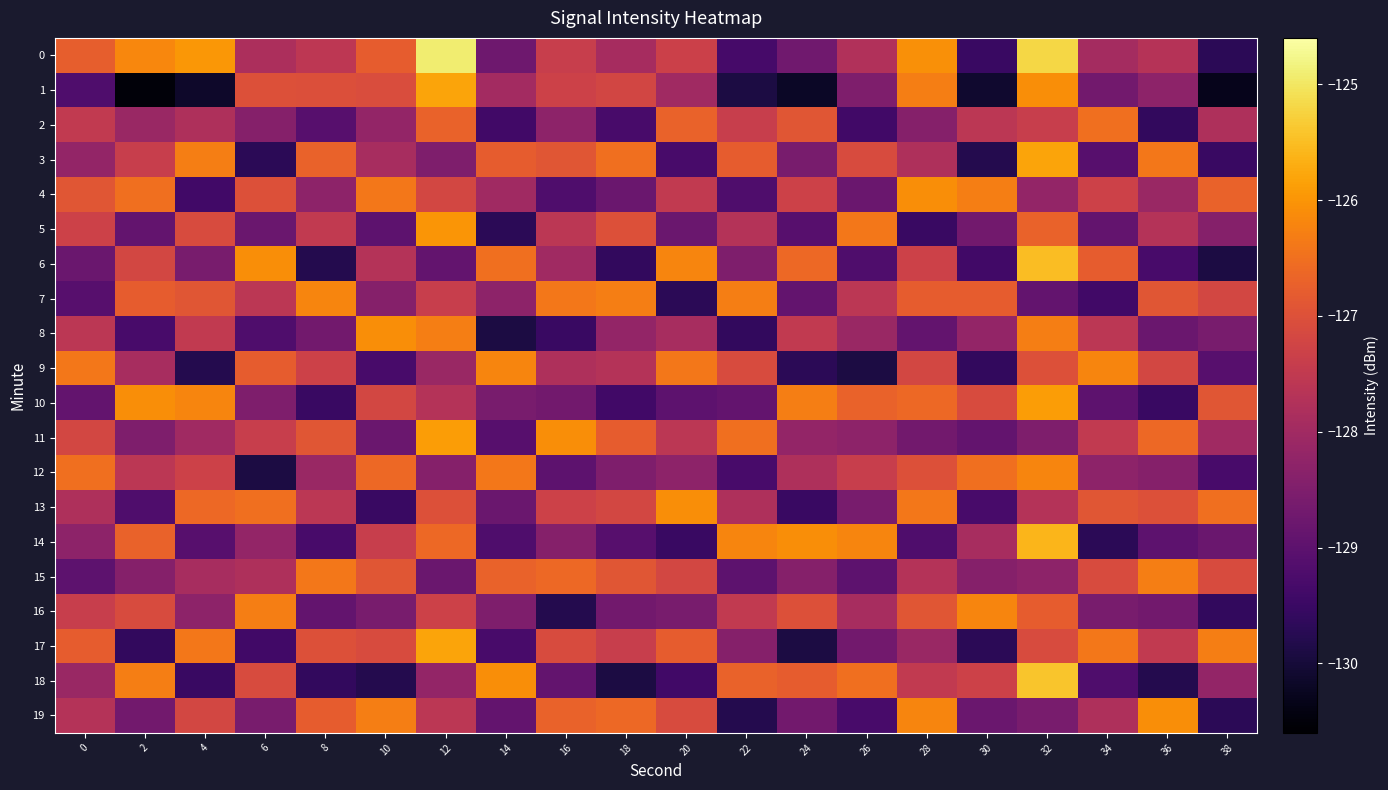

What is the total value across all series at 12?

-2543.1